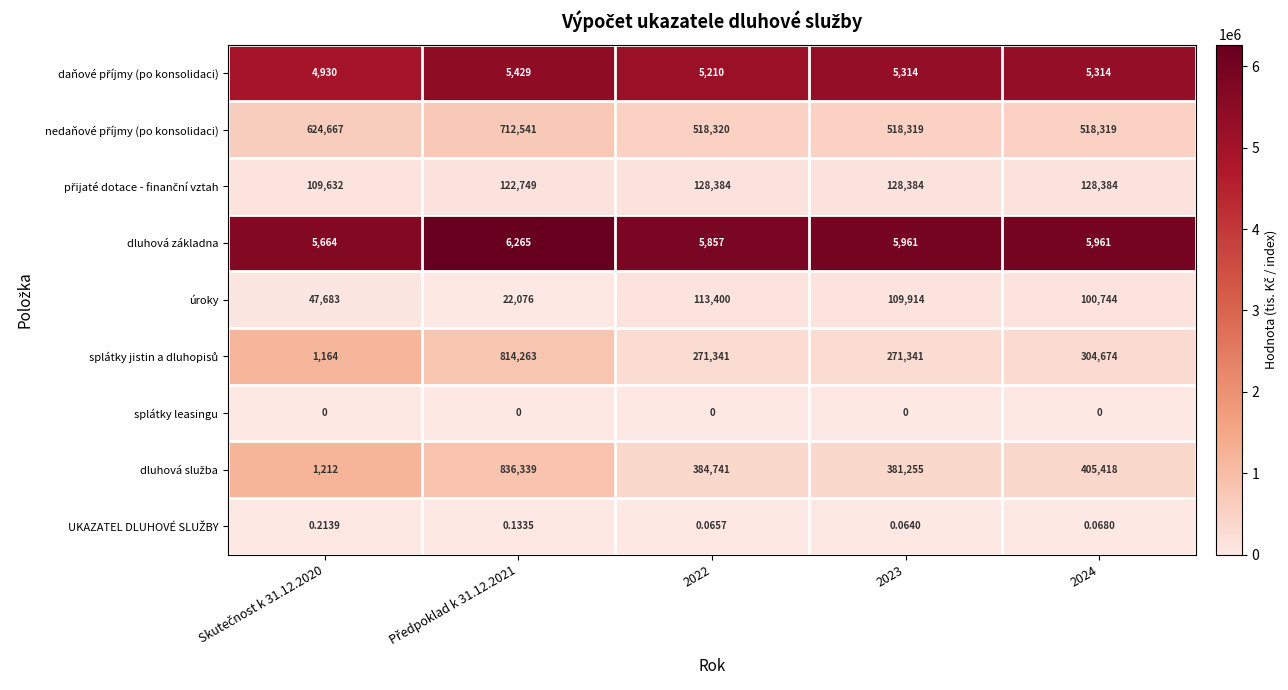

How many categories are shown in the chart?

5